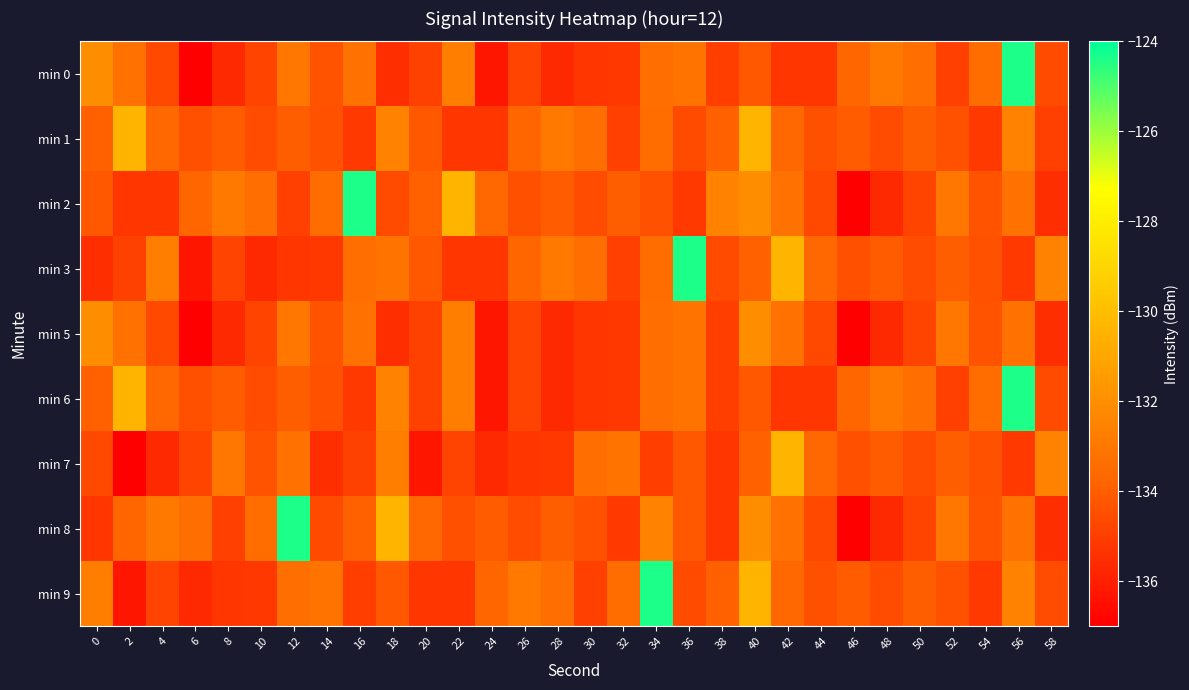

Which has a higher value, 26 or 48?

48